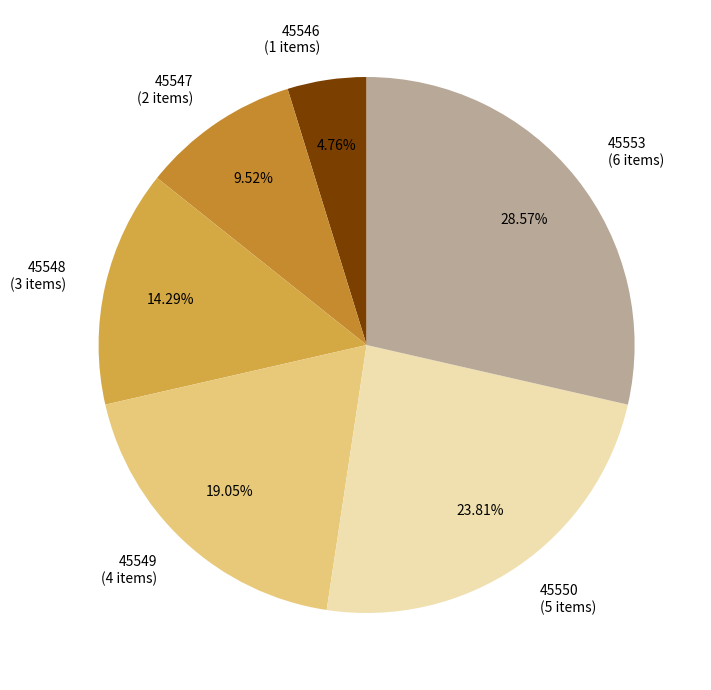

To the nearest percent, what portion does 45548 represent?

14%